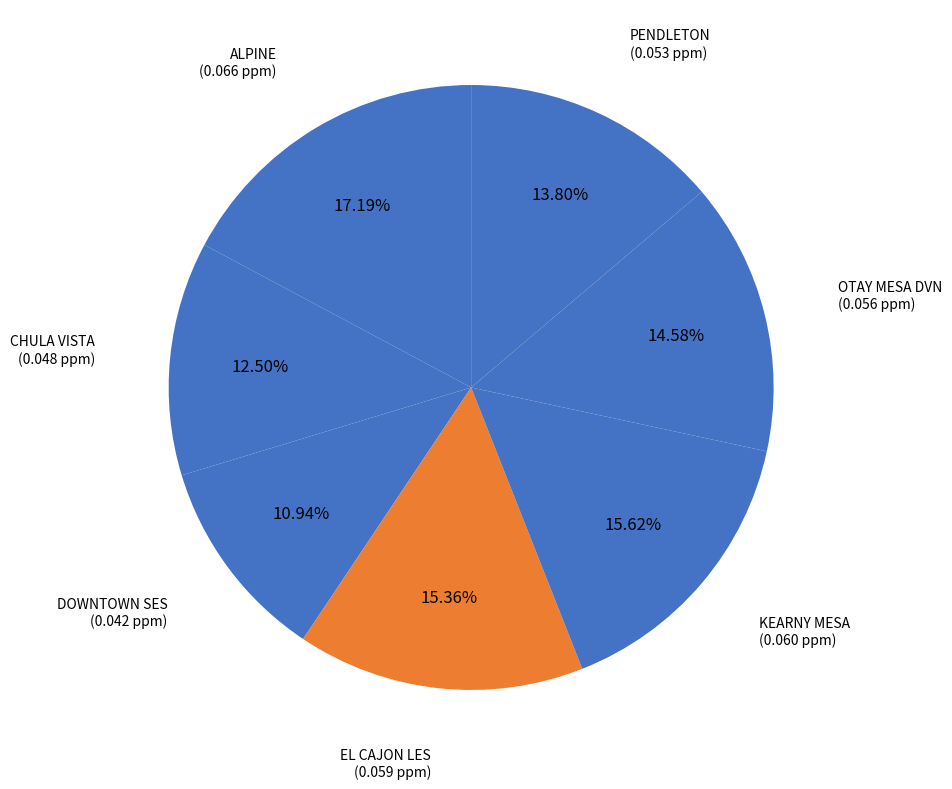

Between PENDLETON and DOWNTOWN SES, which is larger?

PENDLETON